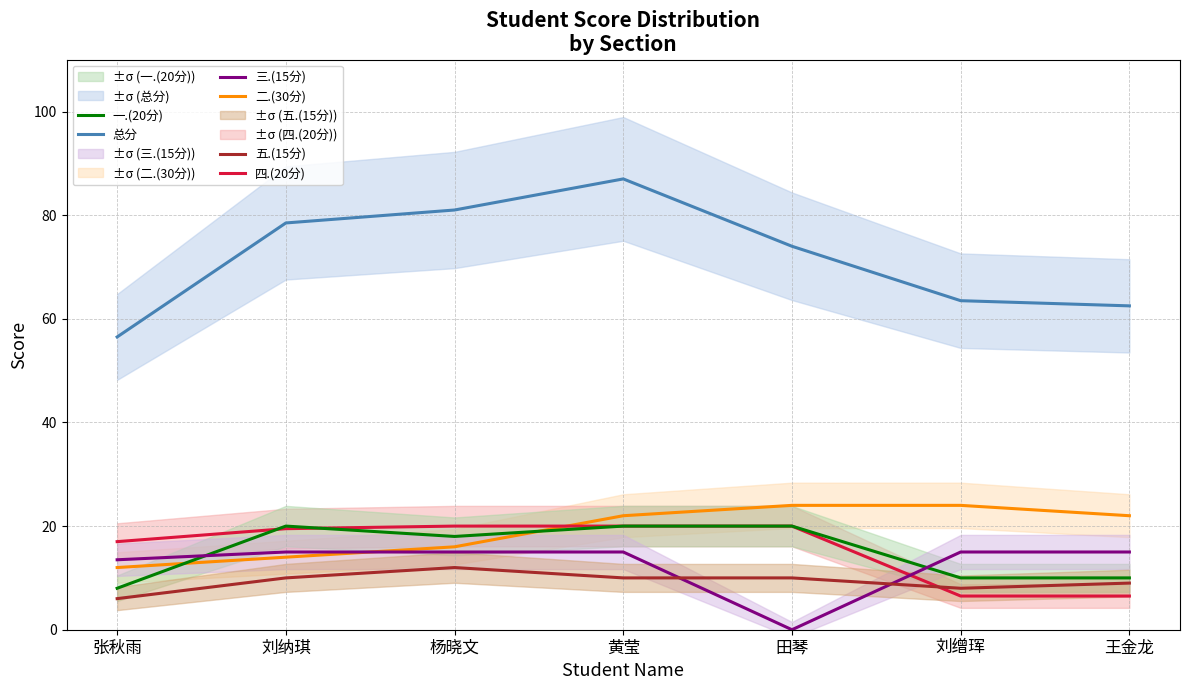

How many data points in 五.(15分) are less than 10?

3